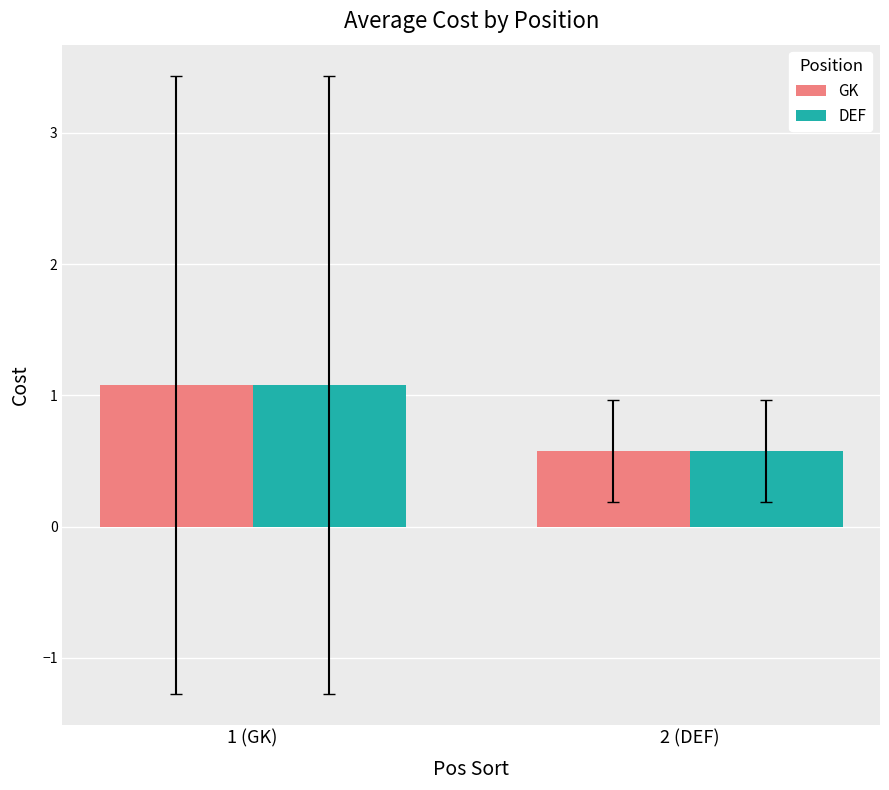

Reading left to right, extract all data points from this chart.

GK: 1.1	0.6
DEF: 1.1	0.6